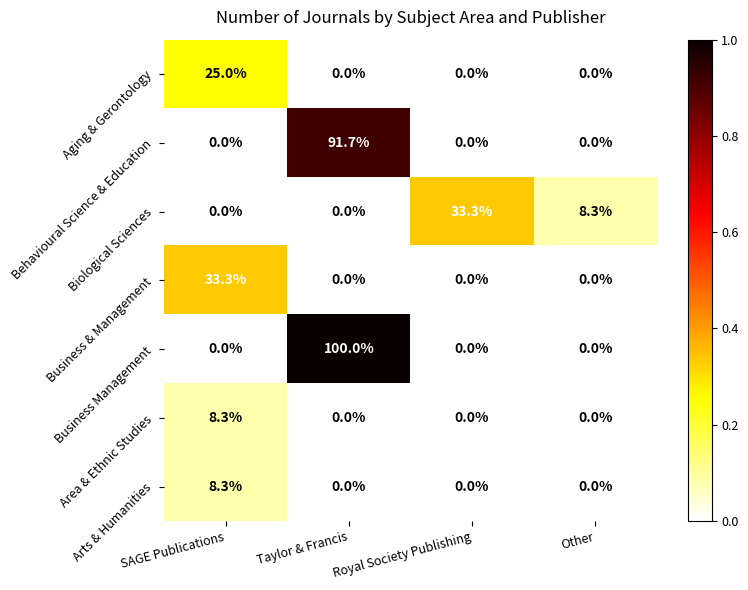

What is the sum of all Aging & Gerontology values?

25.0